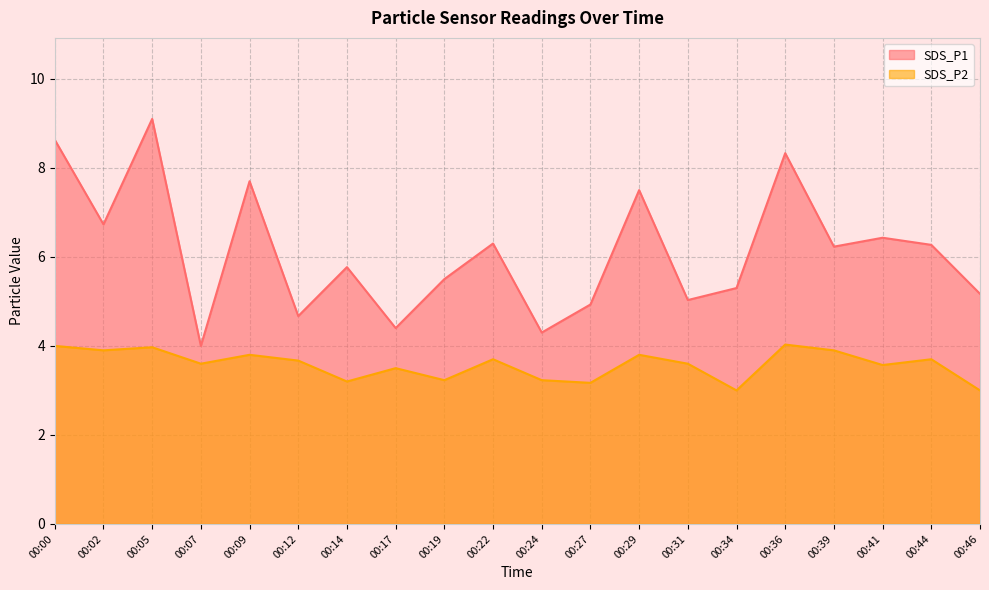

What is the value of the SDS_P2 point at the 19th from the left?

3.7